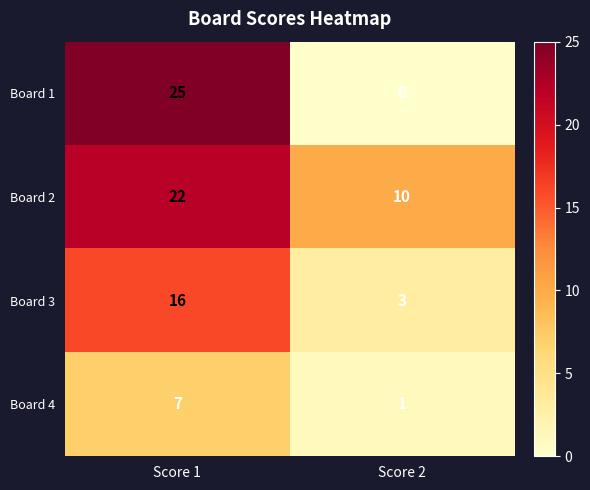

At which label does Board 4 reach its peak?

Score 1